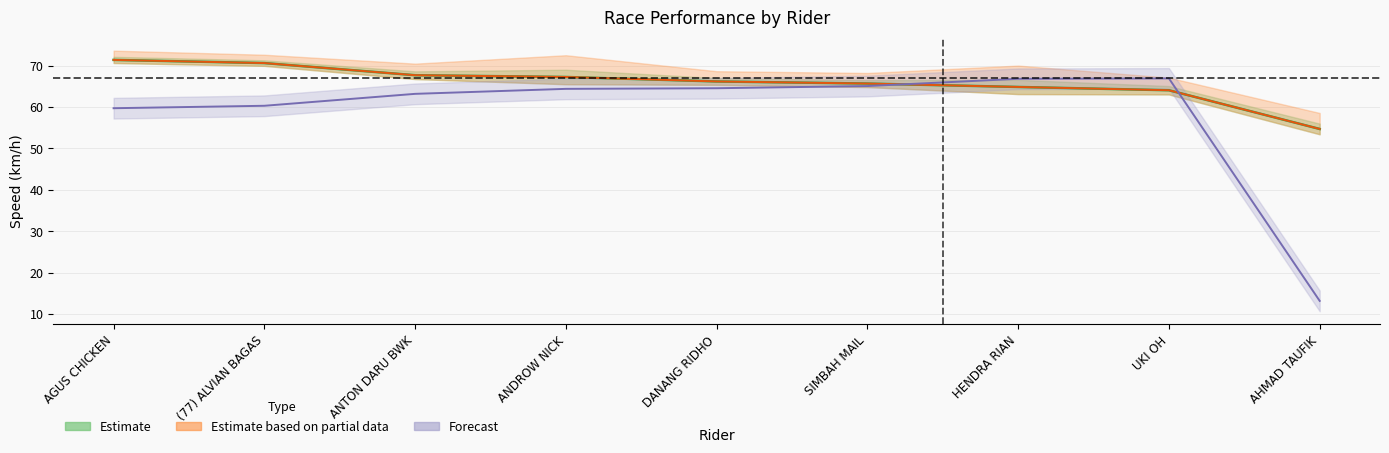

Which category has the lowest value in the Best Speed series?

AHMAD TAUFIK